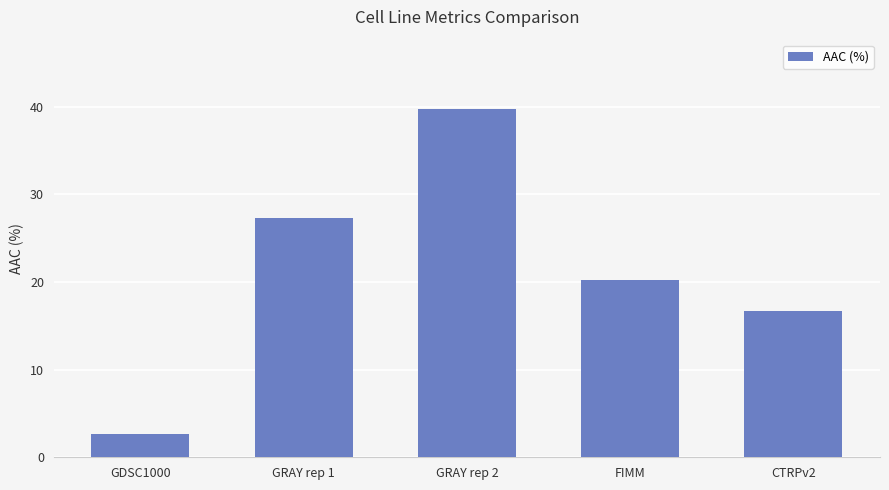

Reading left to right, extract all data points from this chart.

GDSC1000=2.7	GRAY rep 1=27.3	GRAY rep 2=39.7	FIMM=20.2	CTRPv2=16.7